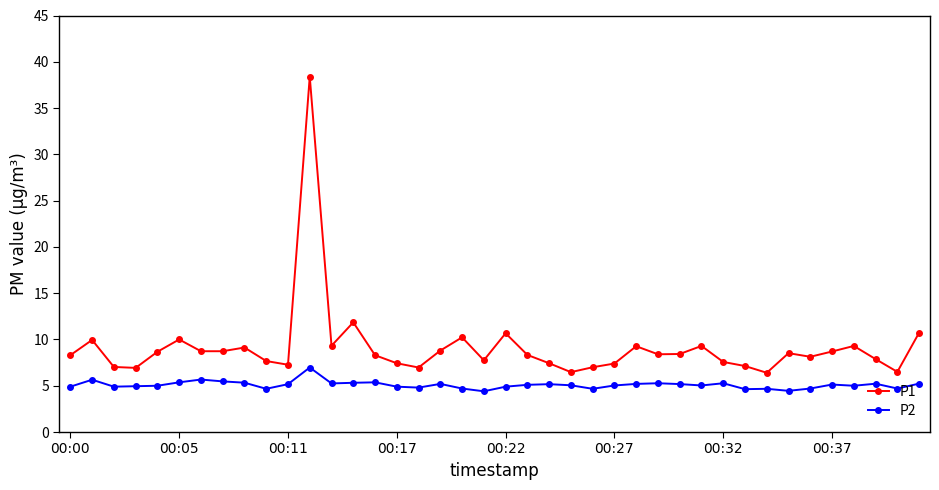

What is the greatest value displayed?

38.4